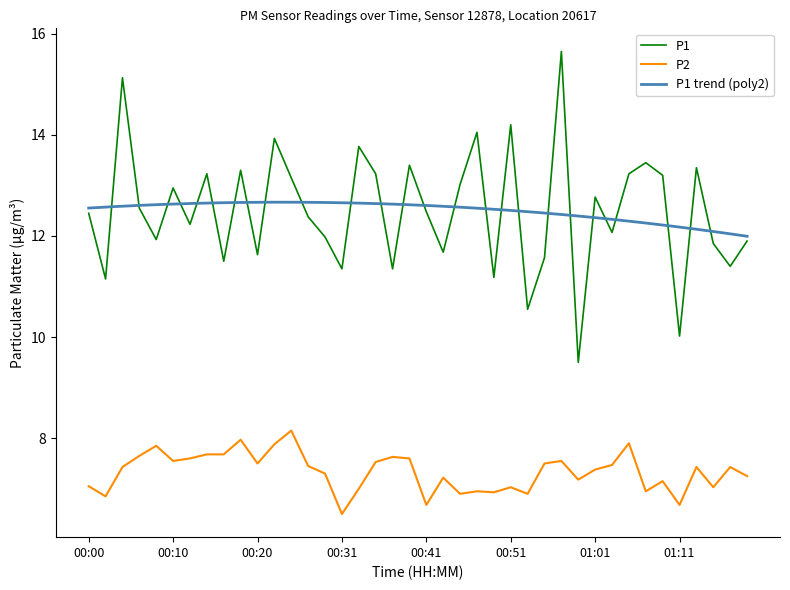

Which series has the widest spread of values?

P1